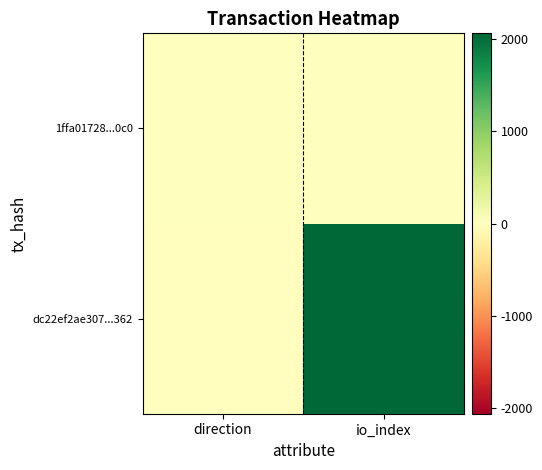

List the series in order of their peak value, lowest first.

1ffa01728...0c0, dc22ef2ae307...362